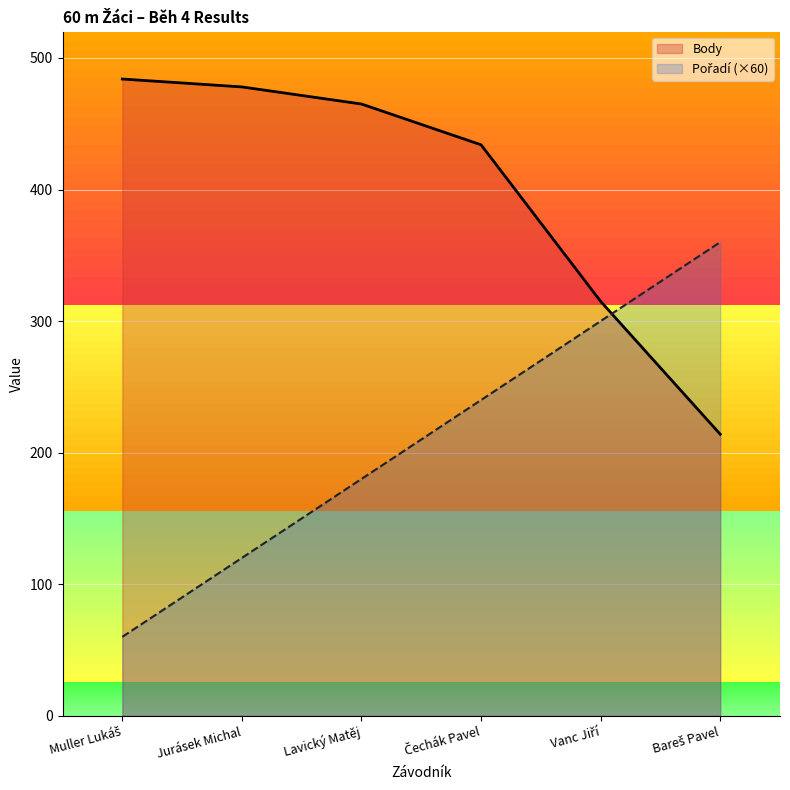

True or false: Body has a value of 315 at Vanc Jiří.

True